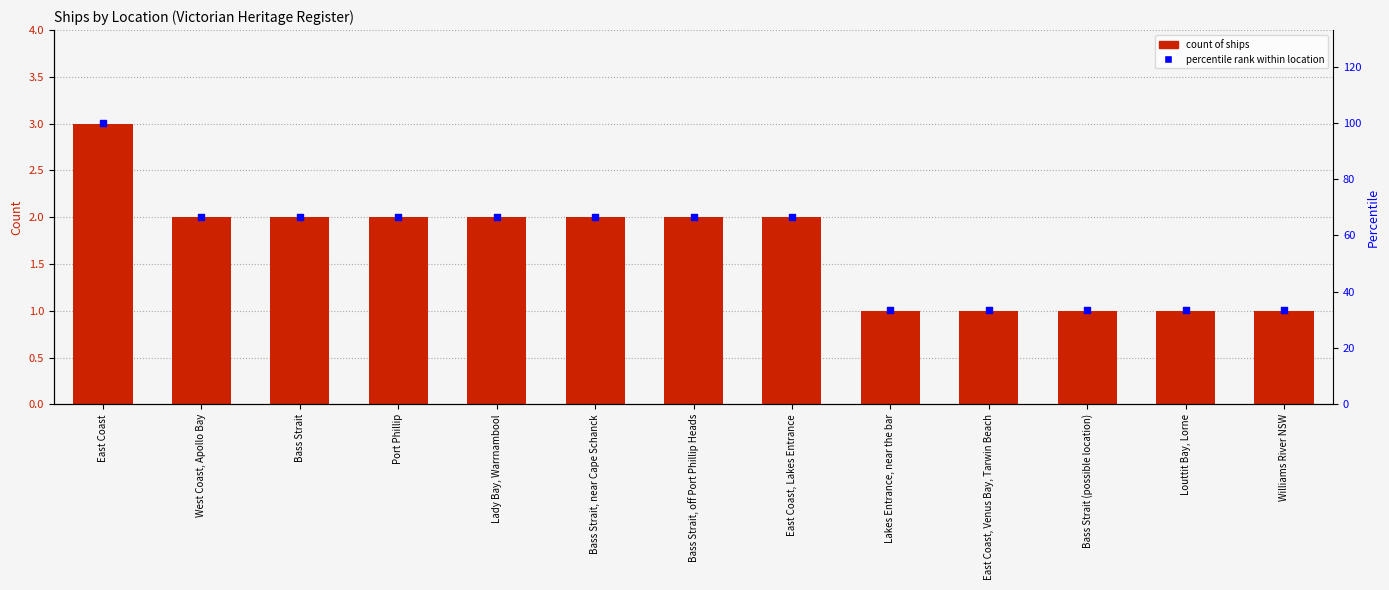

At which category is the sum across all series the highest?

East Coast